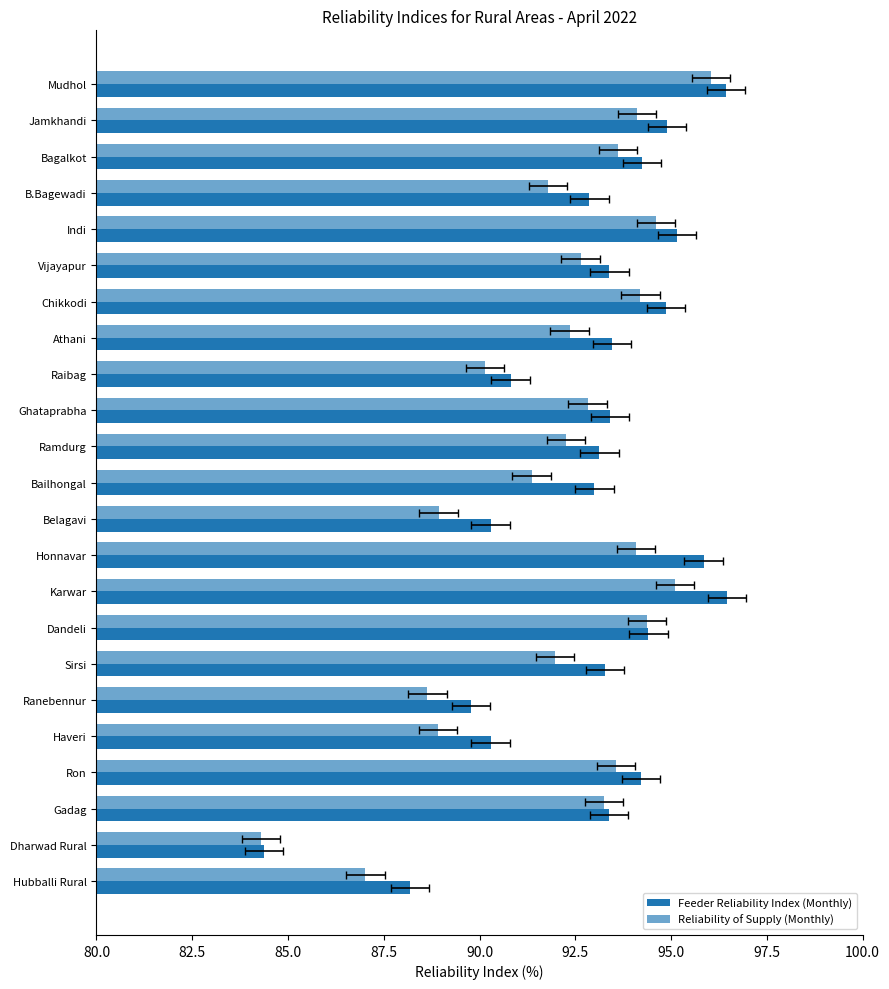

Is it true that Reliability of Supply (Monthly) equals 149.3 at Jamkhandi?

False